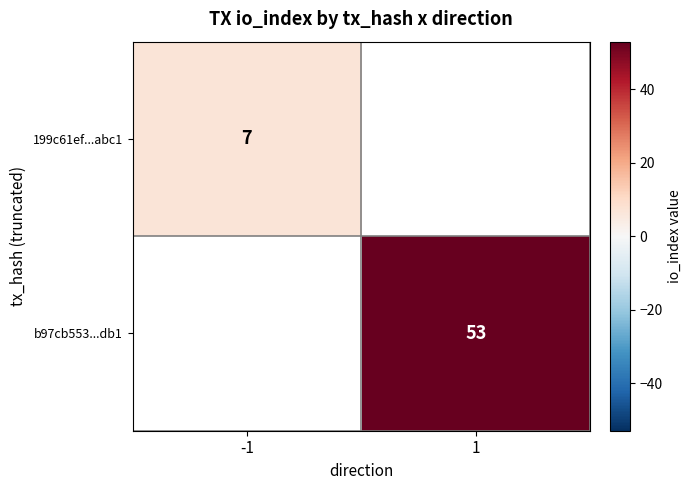

Which category has the highest value across all series?

1